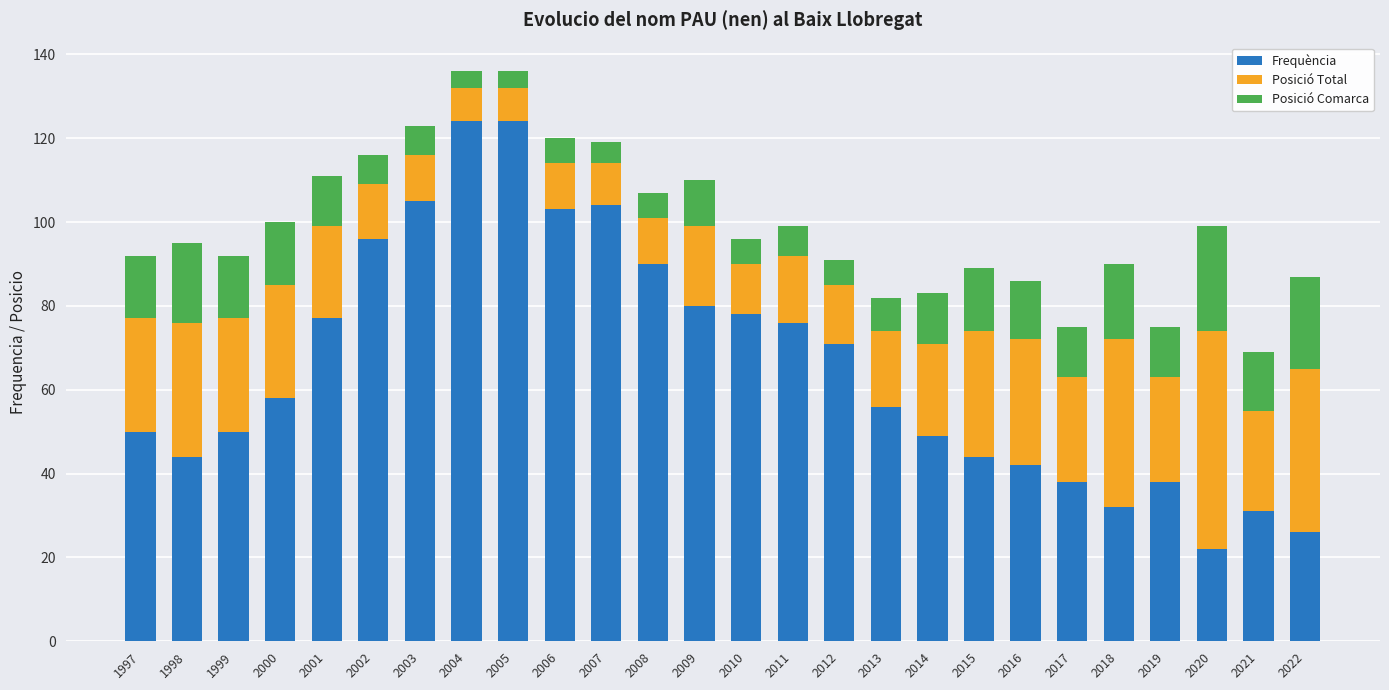

What is the lowest value of the Frequència series?

22